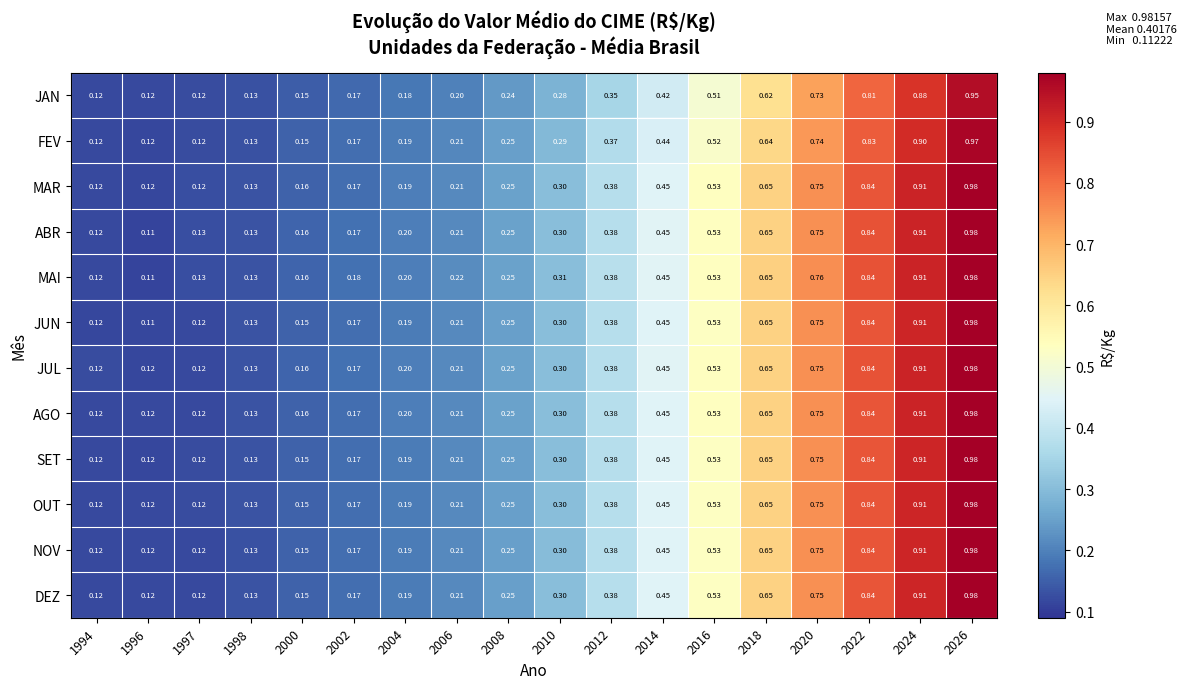

What is the total value across all series at 2020?

9.0